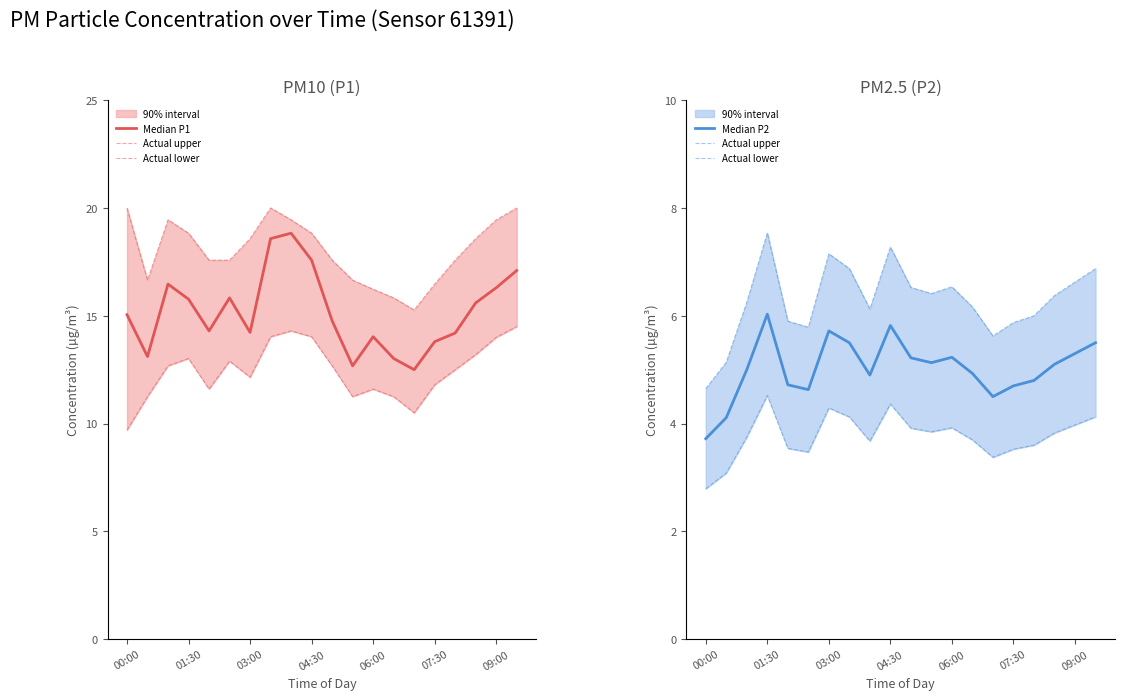

Is this an area chart (filled region under the line)?

No